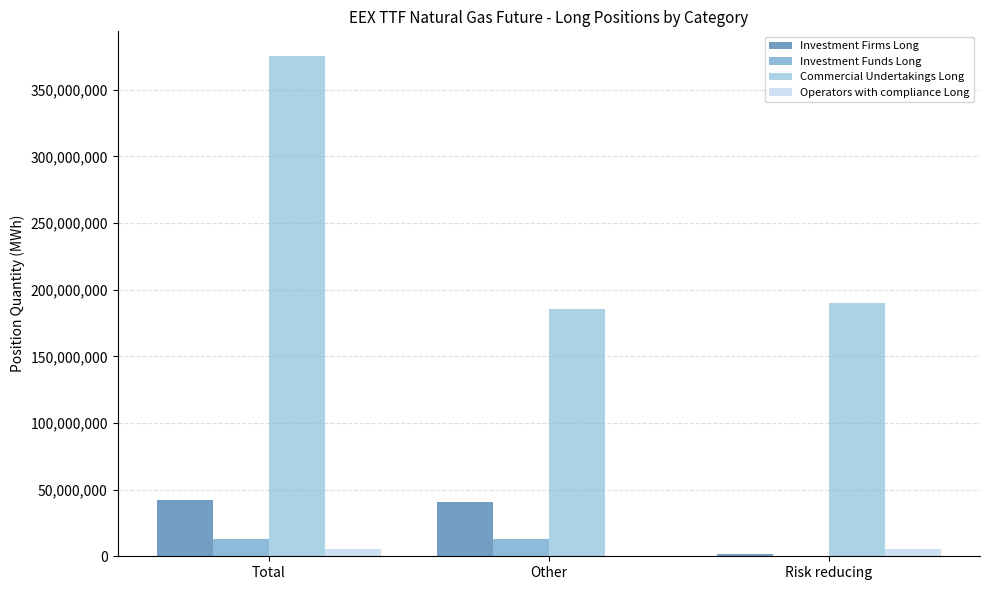

What is the difference between the Investment Funds Long values at Total and Other?

152477